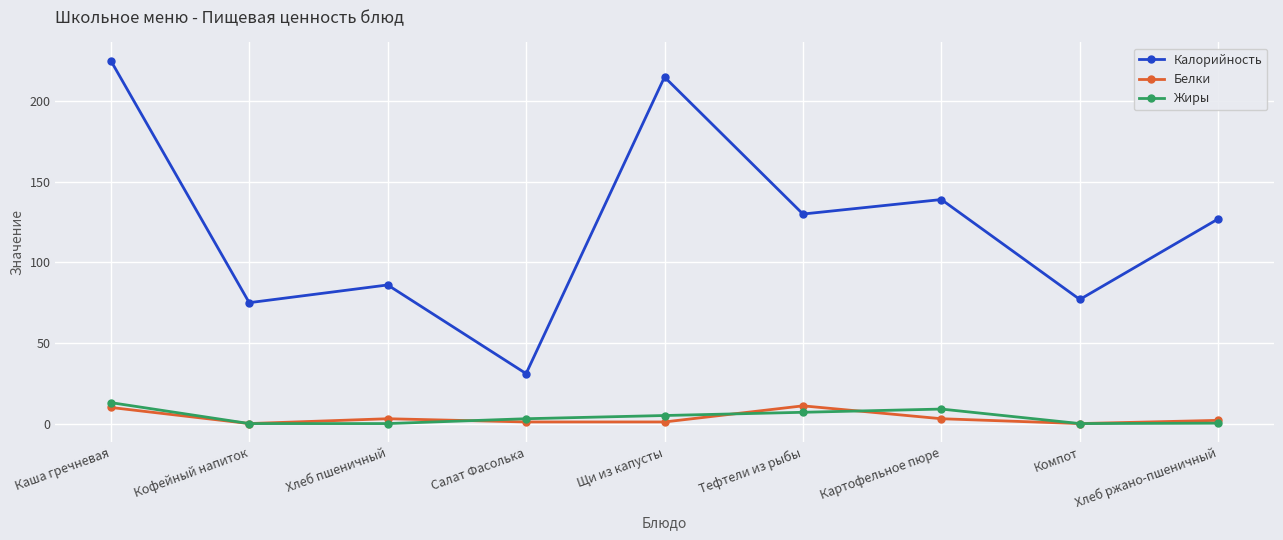

The value of Жиры at Щи из капусты is 5.0. True or false?

True